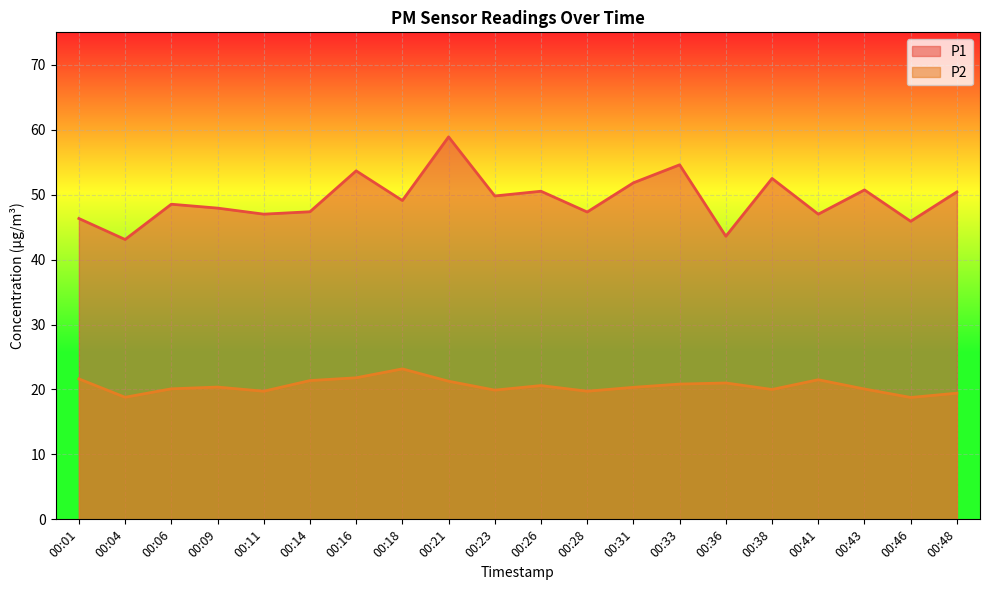

Reading right to left, extract all data points from this chart.

P1: 00:48=50.4	00:46=45.9	00:43=50.7	00:41=47.0	00:38=52.5	00:36=43.6	00:33=54.6	00:31=51.8	00:28=47.3	00:26=50.5	00:23=49.8	00:21=58.9	00:18=49.1	00:16=53.7	00:14=47.4	00:11=47.0	00:09=47.9	00:06=48.5	00:04=43.1	00:01=46.3
P2: 00:48=19.4	00:46=18.8	00:43=20.1	00:41=21.5	00:38=20.0	00:36=21.0	00:33=20.8	00:31=20.3	00:28=19.7	00:26=20.6	00:23=19.9	00:21=21.3	00:18=23.2	00:16=21.8	00:14=21.4	00:11=19.7	00:09=20.4	00:06=20.1	00:04=18.8	00:01=21.6